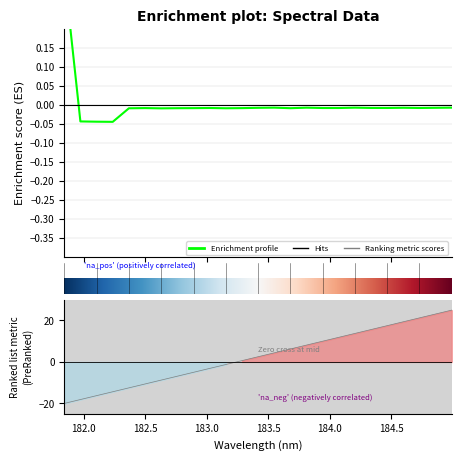

How many points are lower than both their immediate neighbors (excluding endpoints)?

7